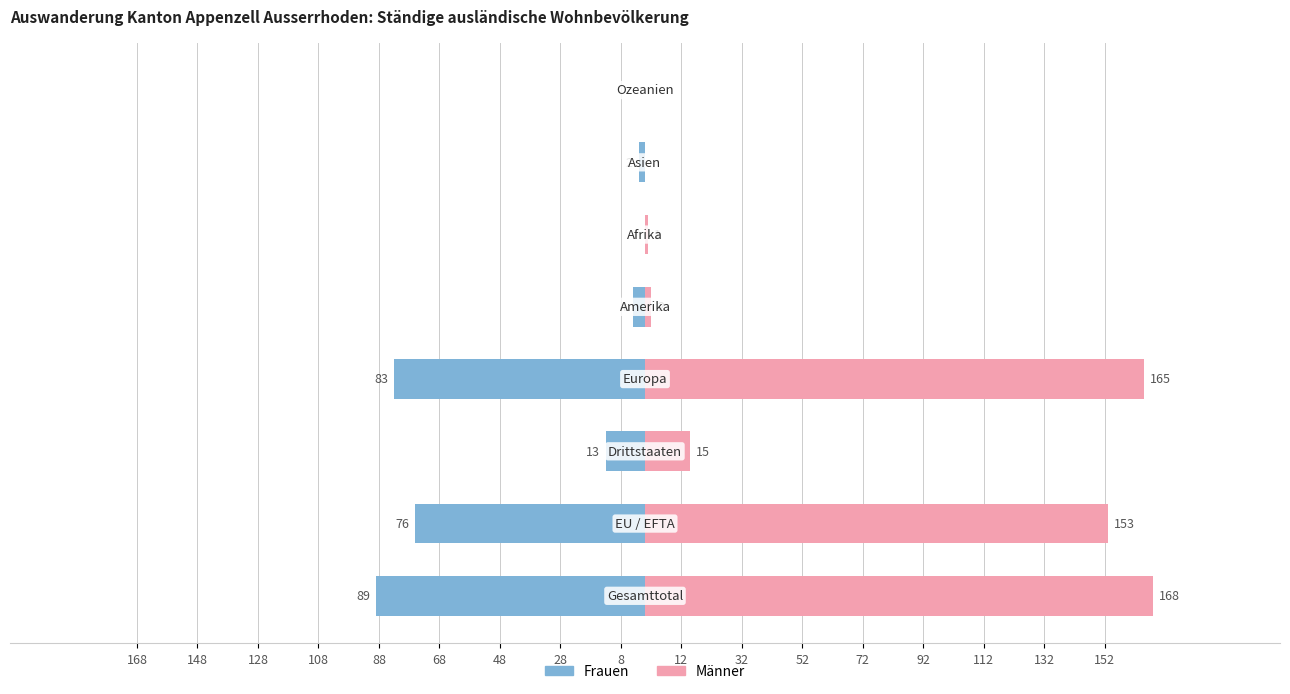

What are all the series names shown in the legend?

Frauen, Männer